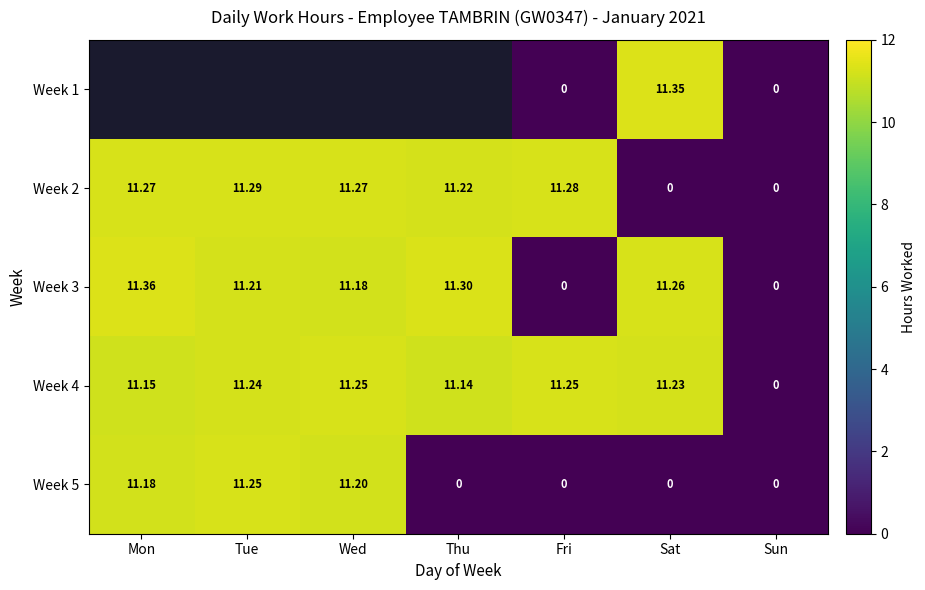

Is the value of Week 3 at Thu greater than the value of Week 2 at Sun?

Yes